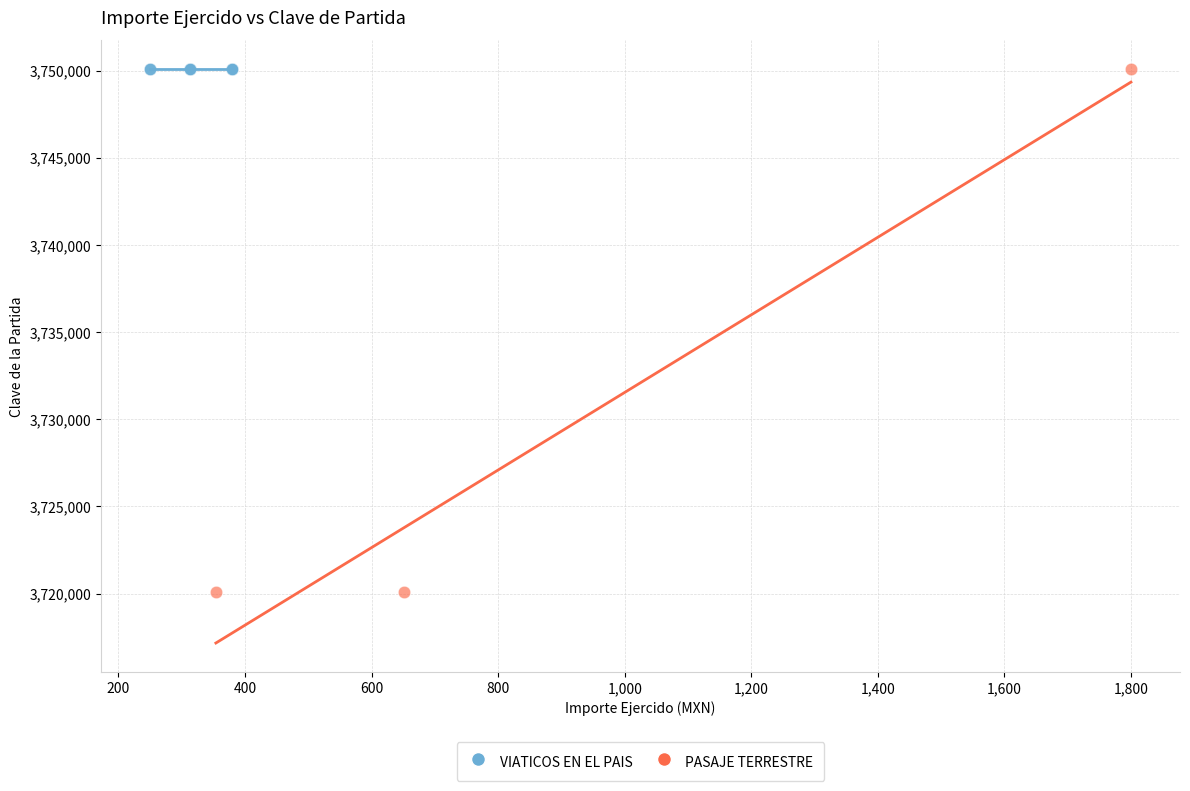

Which series contains the lowest Y value?

PASAJE TERRESTRE